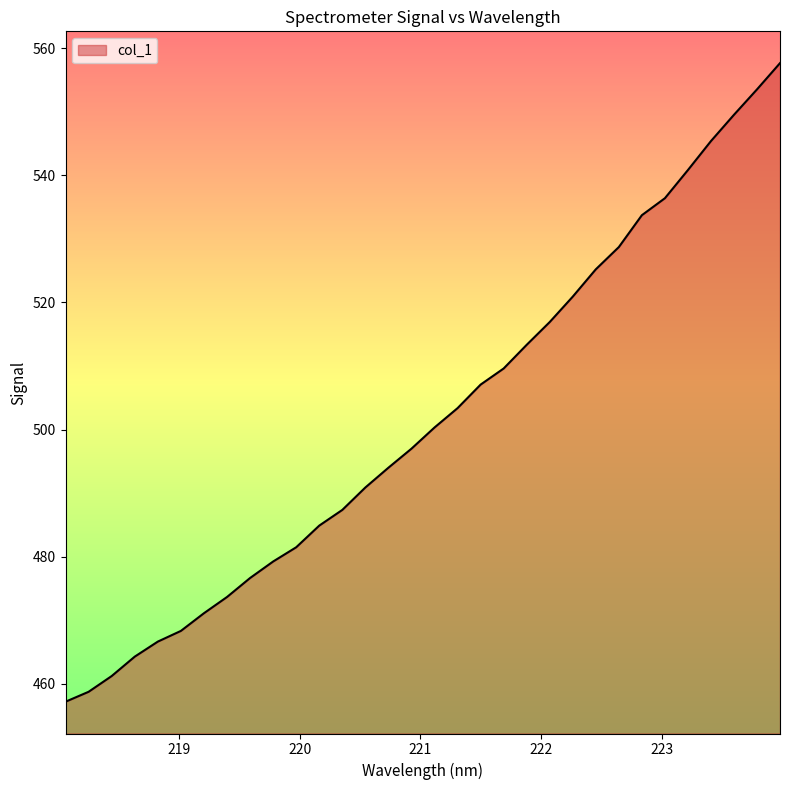

What is the smallest value displayed?

457.2